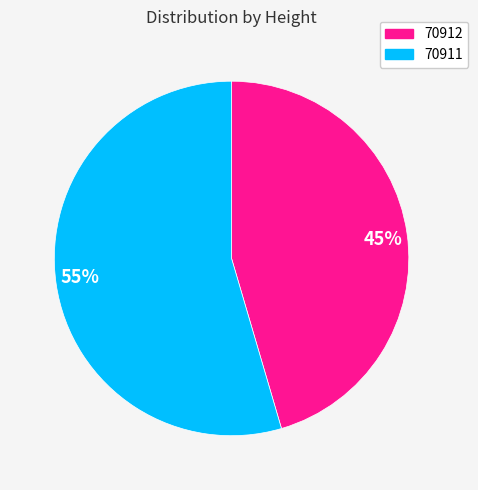

Which has a higher value, 70912 or 70911?

70911